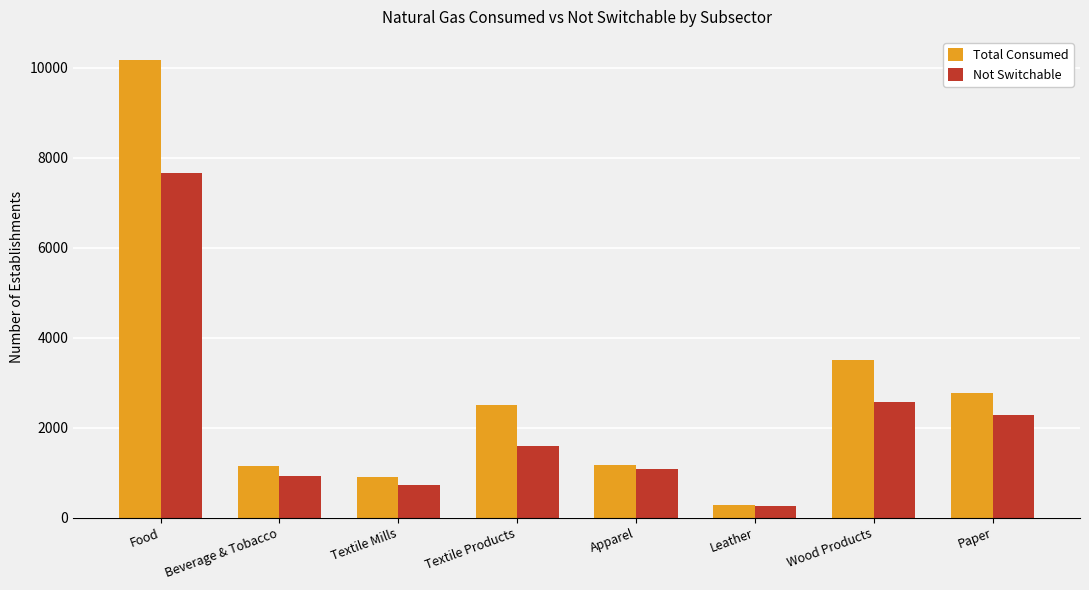

What are all the series names shown in the legend?

Total Consumed, Not Switchable